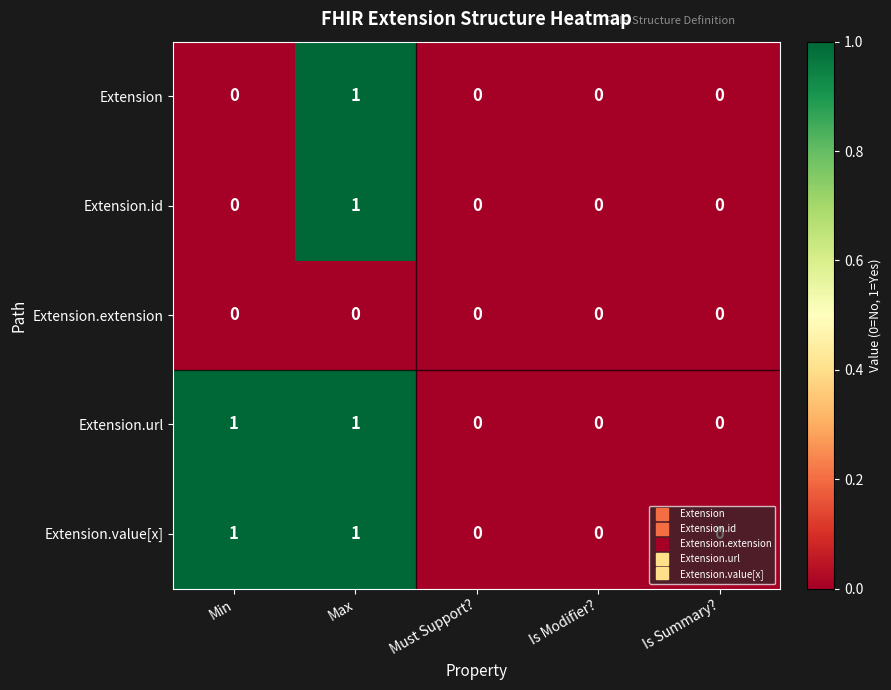

At which category is the sum across all series the highest?

Max